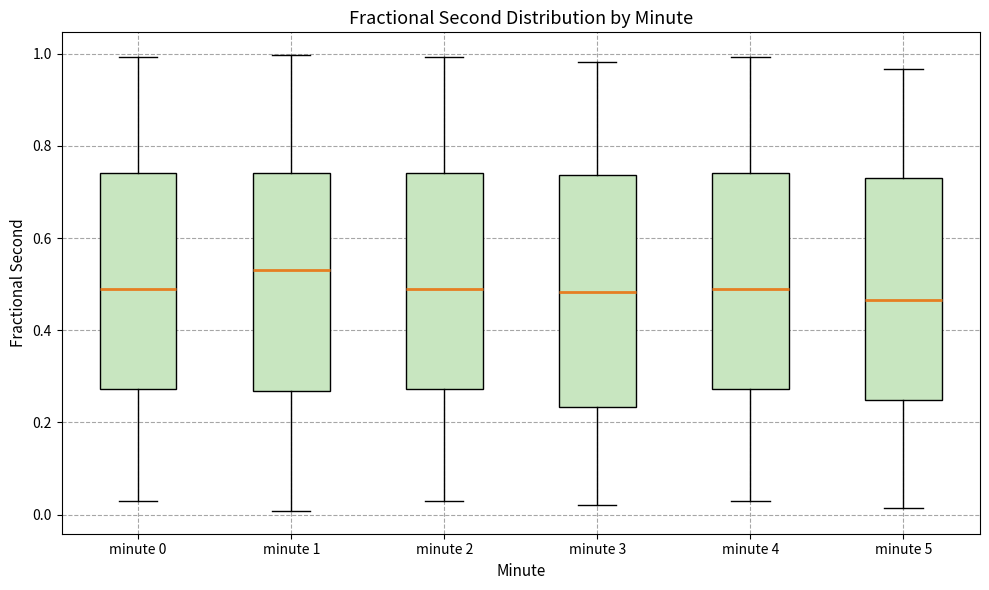

Where is the upper edge of the box for minute 4 on the y-axis? The values are not printed on the chart, so give them approximately, as read against the axis.

0.74